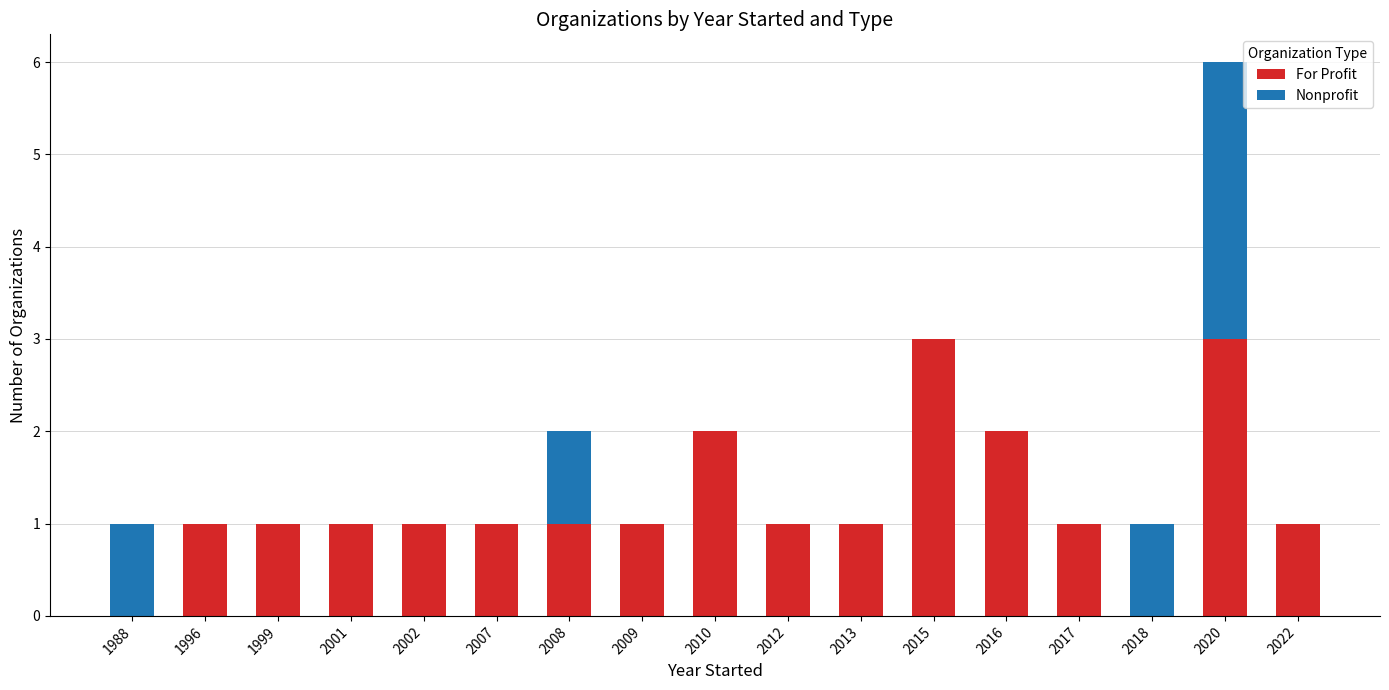

What is the maximum value for For Profit?

3